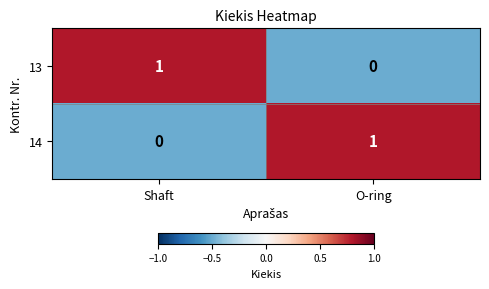

Reading left to right, transcribe all the data shown in this chart.

13: Shaft=1	O-ring=0
14: Shaft=0	O-ring=1